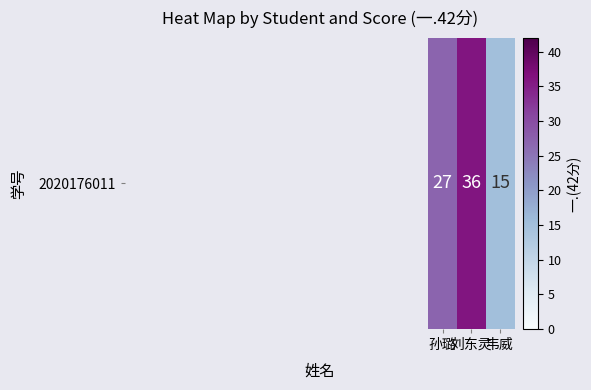

Which category has the lowest value across all series?

韦威